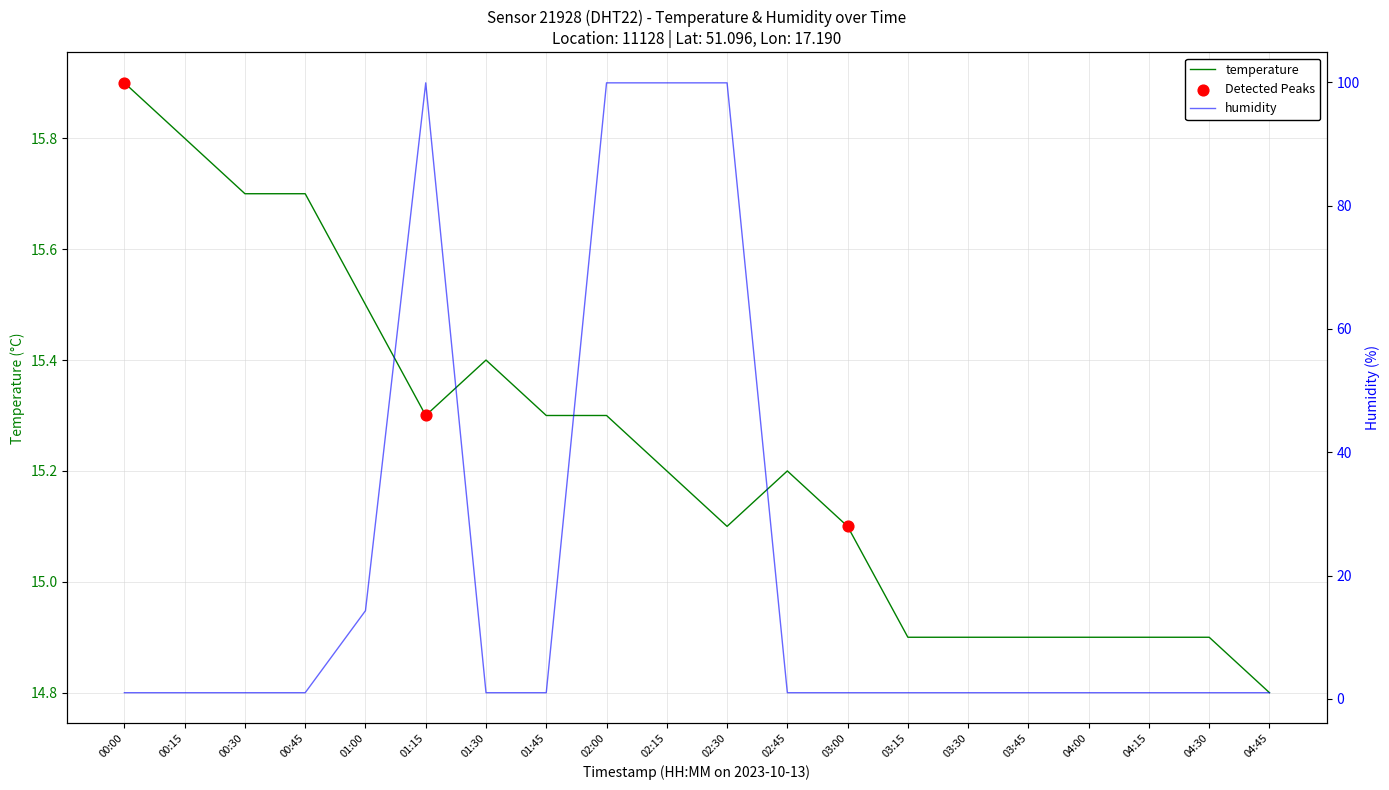

Which series has the largest total across all categories?

humidity